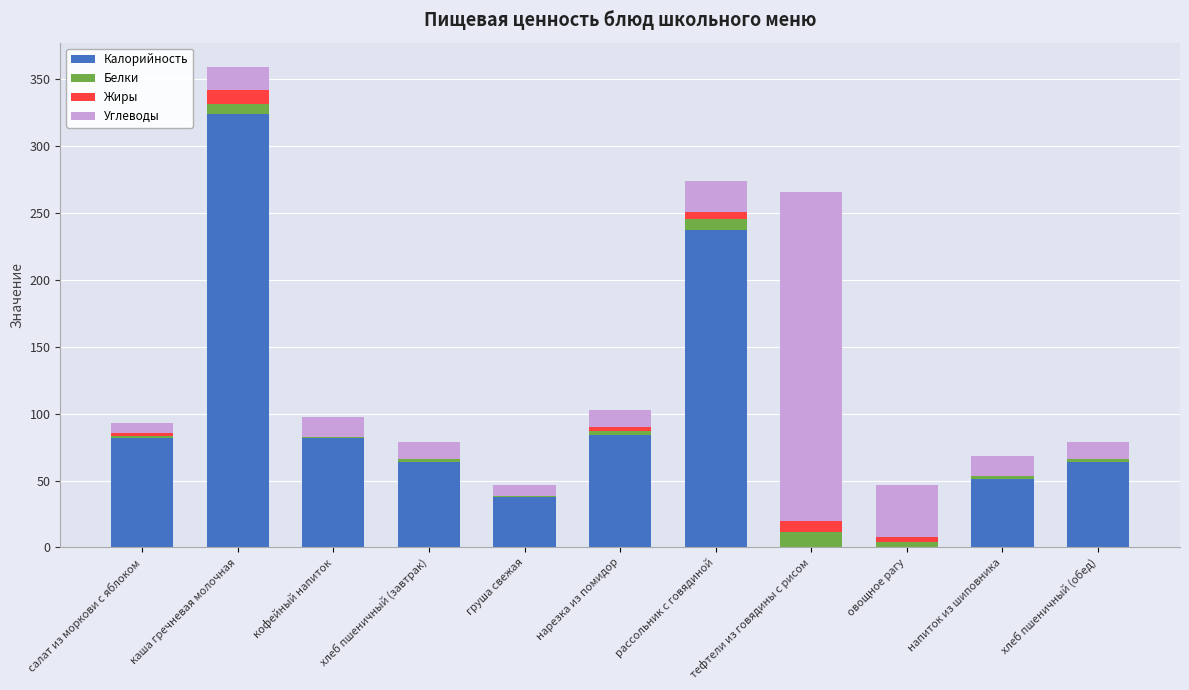

How many data points does each series have?

11